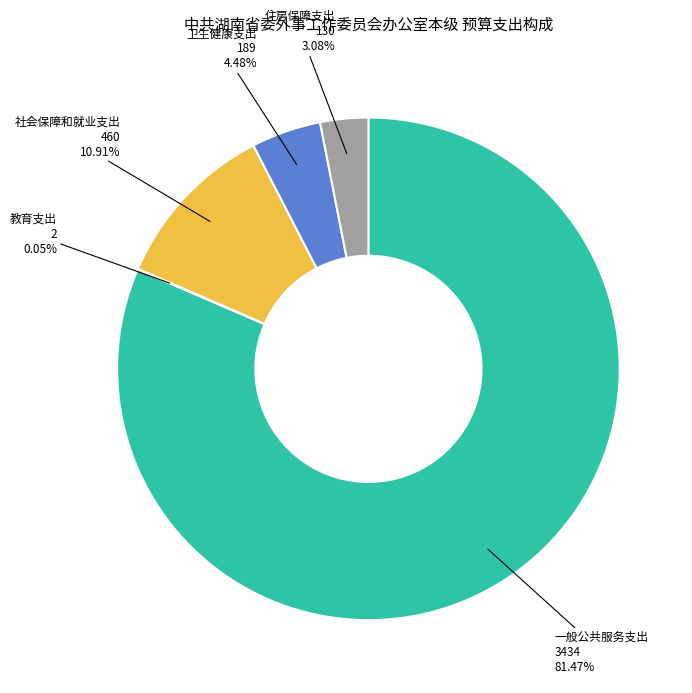

Does any single category account for the majority?

Yes